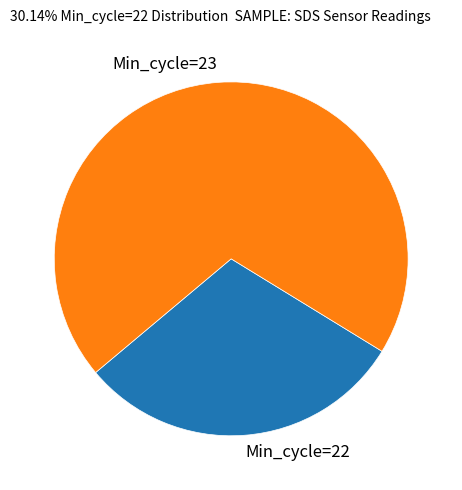

True or false: Min_cycle=22 accounts for 39% of the total.

False